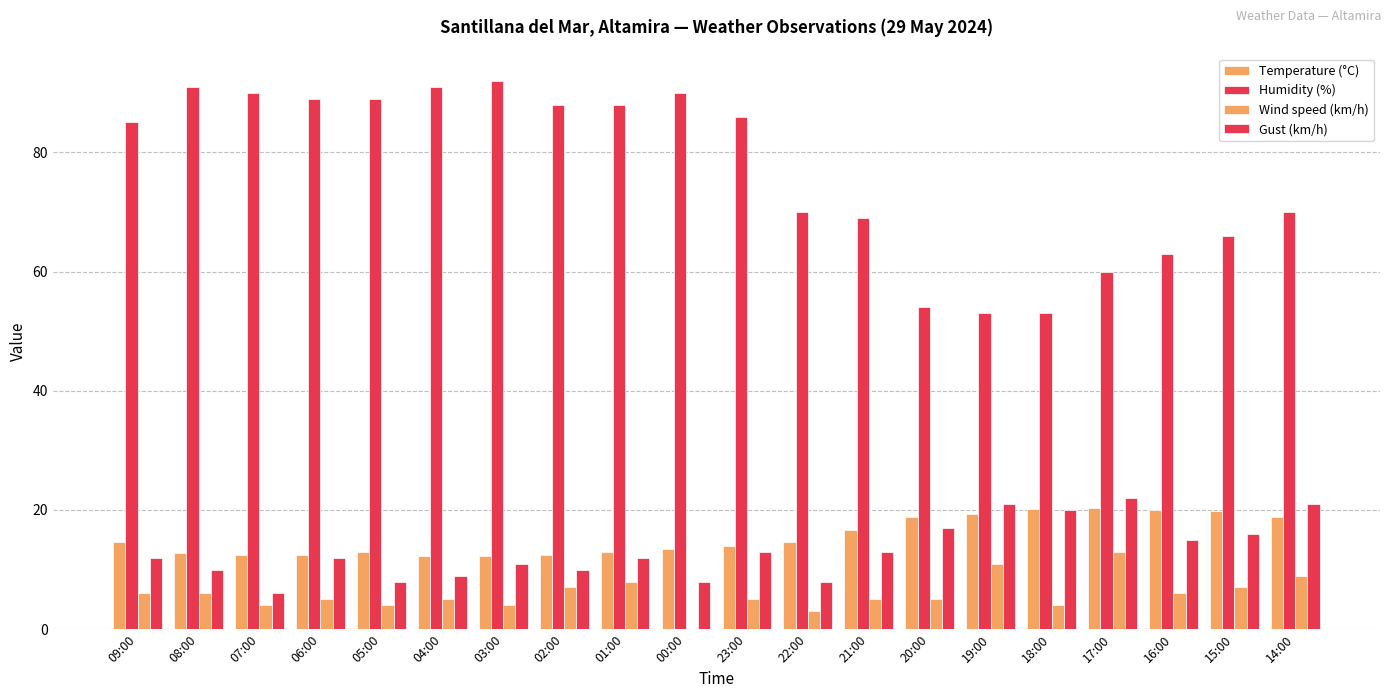

How many categories are shown in the chart?

20